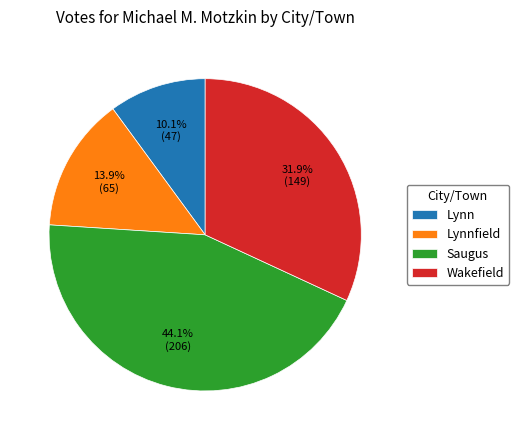

Does Lynnfield represent more than half of the total?

No